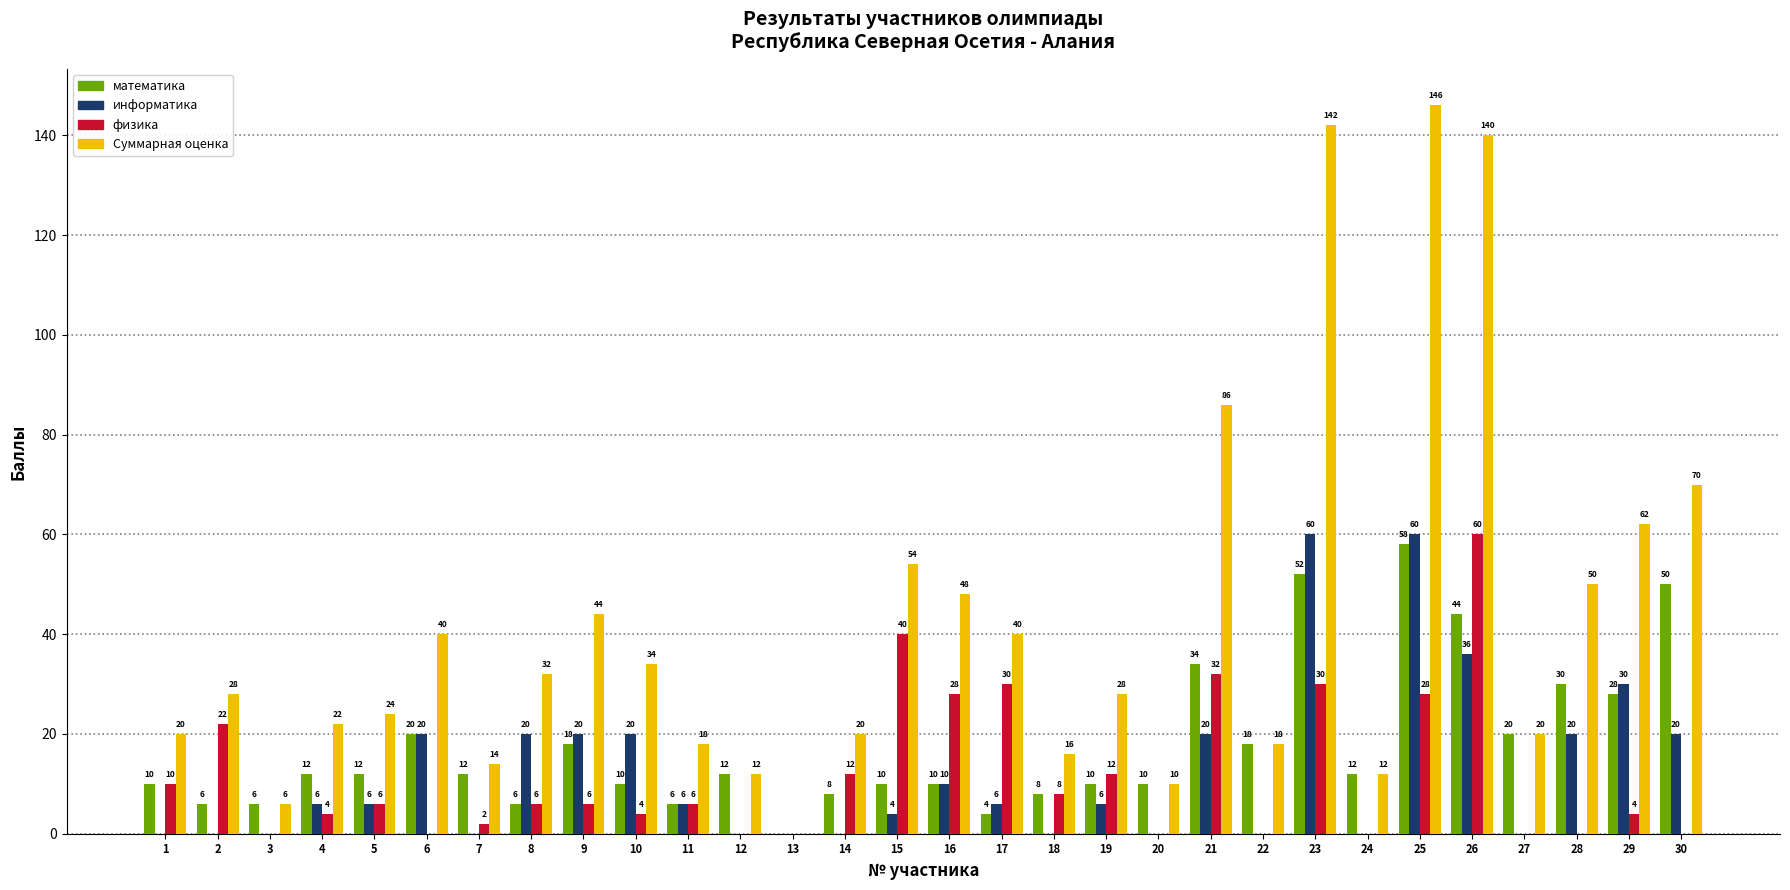

What is the maximum value shown in the chart?

146